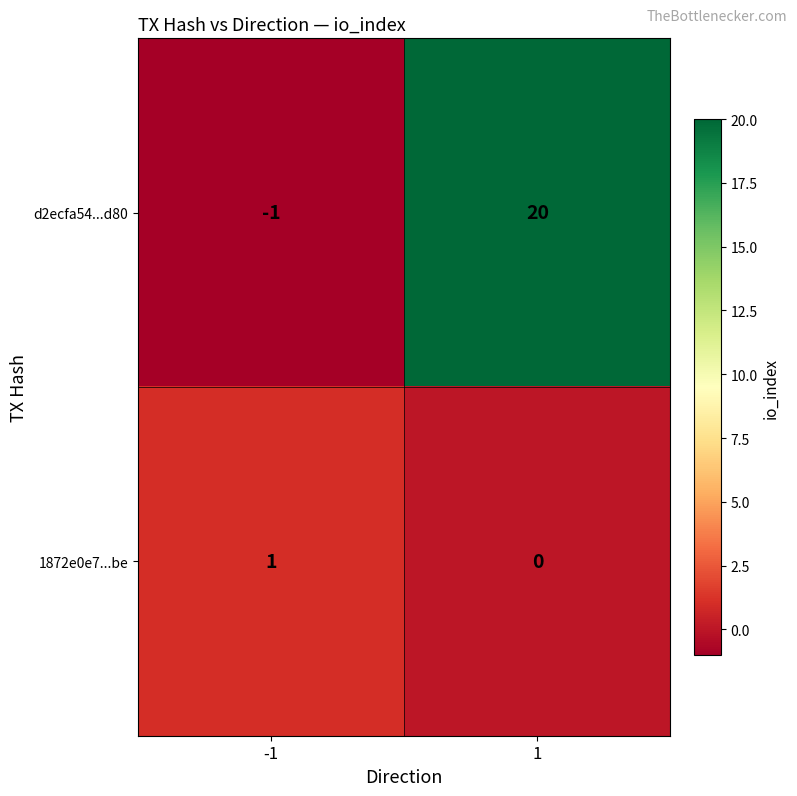

What is the approximate value of d2ecfa54...d80 at 1, to the nearest 5?

20